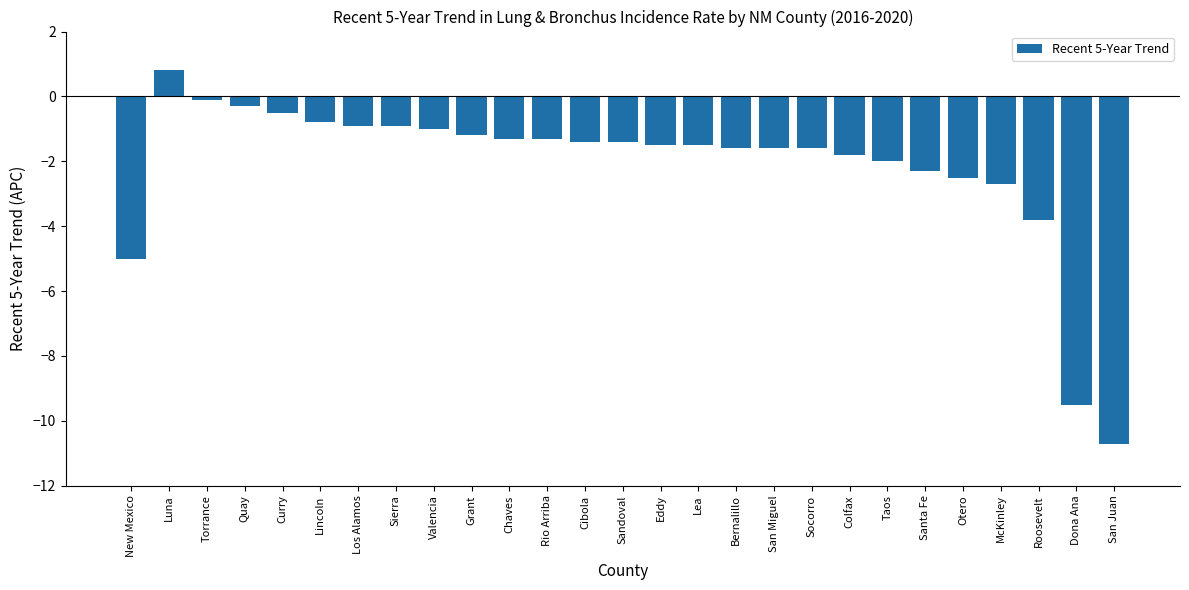

The chart shows a value of -0.9 at Sandoval. True or false?

False